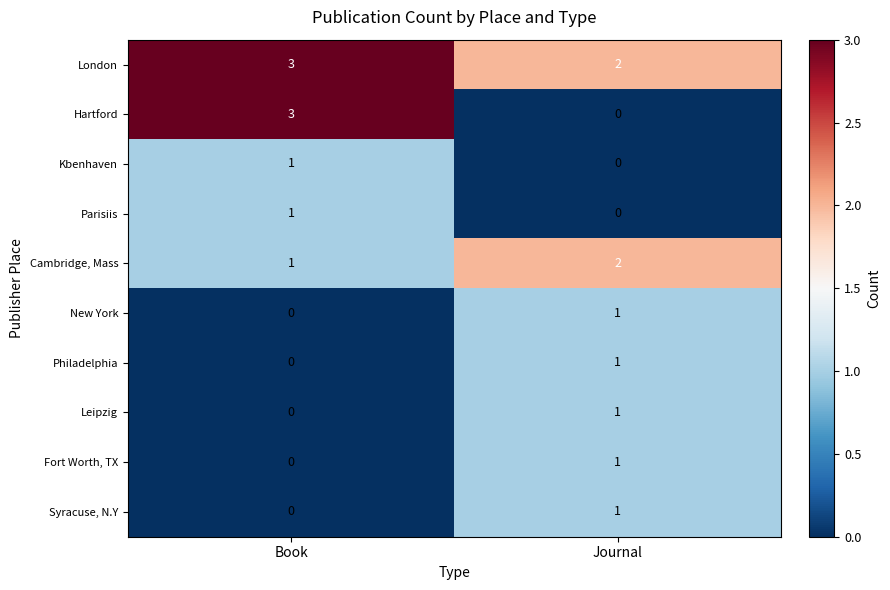

Reading right to left, transcribe all the data shown in this chart.

London: Journal=2	Book=3
Hartford: Journal=0	Book=3
Kbenhaven: Journal=0	Book=1
Parisiis: Journal=0	Book=1
Cambridge, Mass: Journal=2	Book=1
New York: Journal=1	Book=0
Philadelphia: Journal=1	Book=0
Leipzig: Journal=1	Book=0
Fort Worth, TX: Journal=1	Book=0
Syracuse, N.Y: Journal=1	Book=0